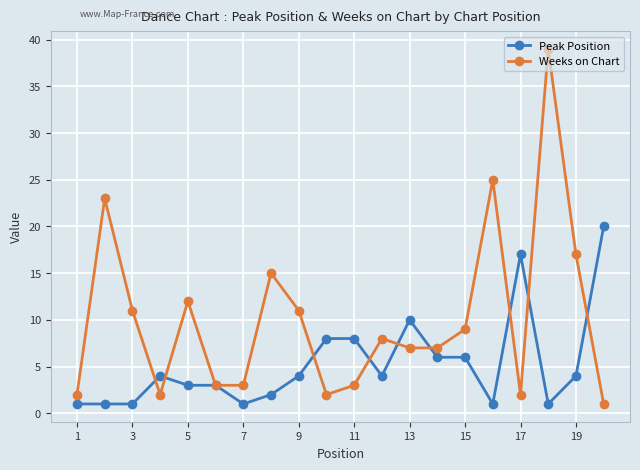

List the series in order of their peak value, highest first.

Weeks on Chart, Peak Position